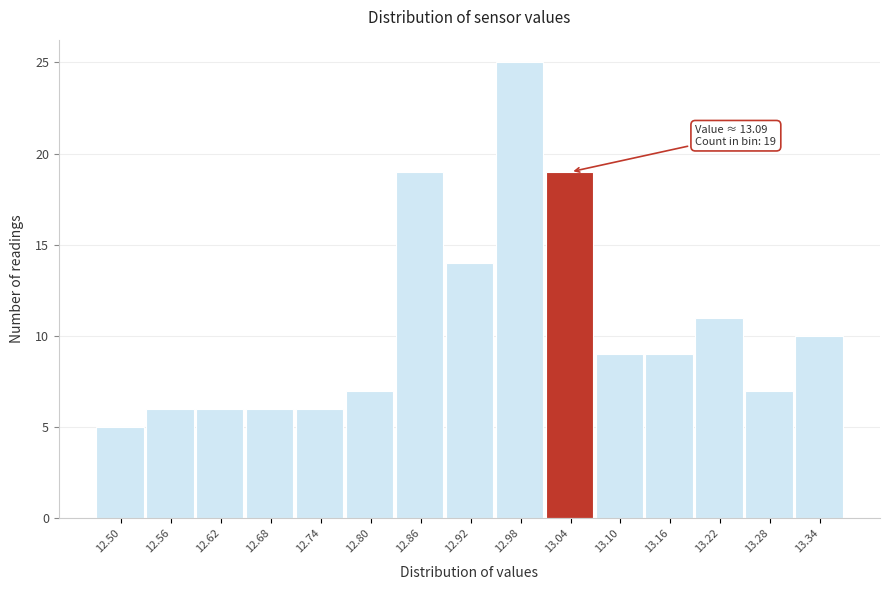

Reading left to right, what are all the values shown in this chart?

5	6	6	6	6	7	19	14	25	19	9	9	11	7	10